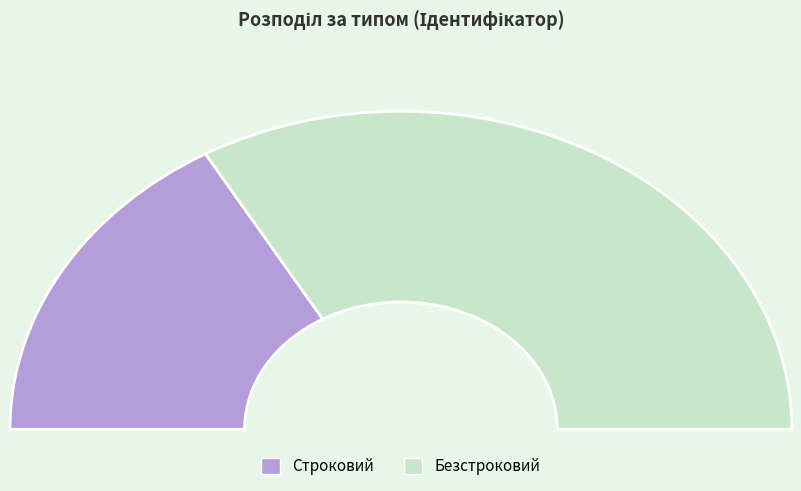

Does any single category account for the majority?

Yes